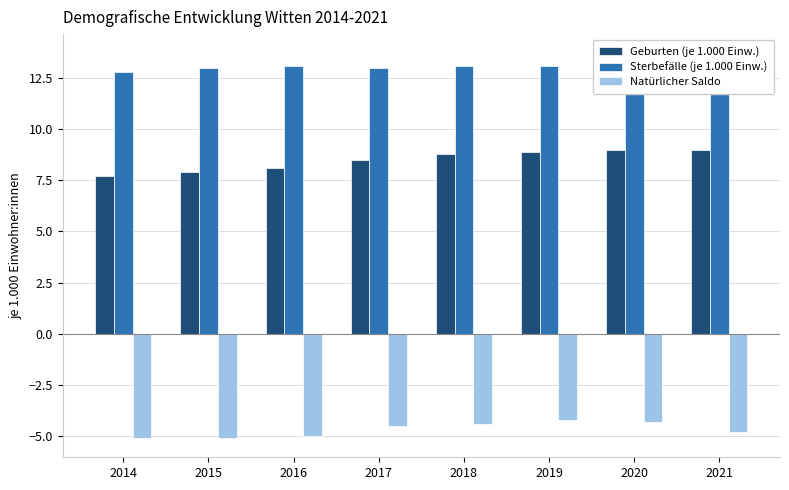

Rank the series by their average value, from highest to lowest.

Sterbefälle (je 1.000 Einw.), Geburten (je 1.000 Einw.), Natürlicher Saldo